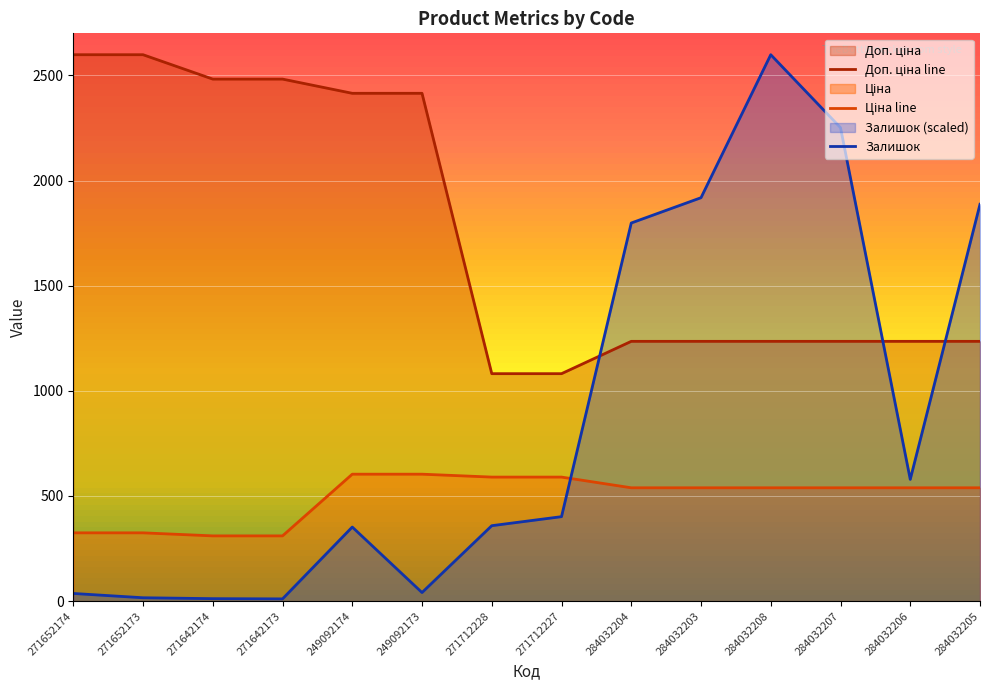

How many distinct data groups are displayed?

3